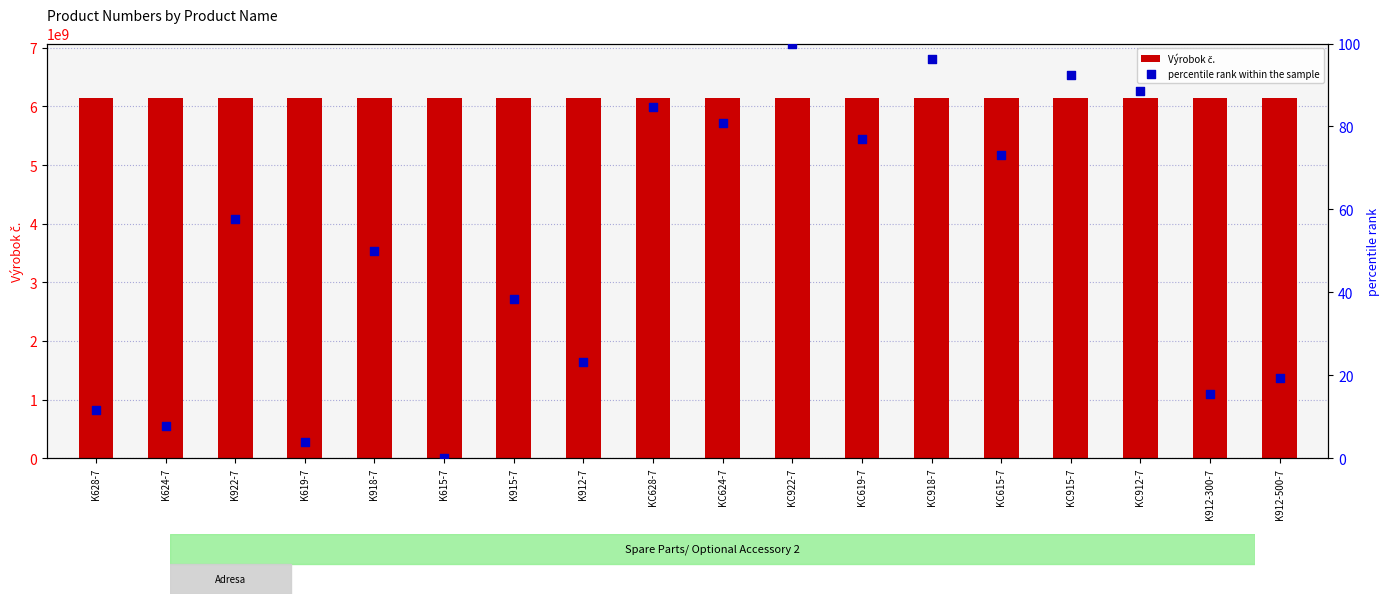

What are all the series names shown in the legend?

Výrobok č., percentile rank within the sample